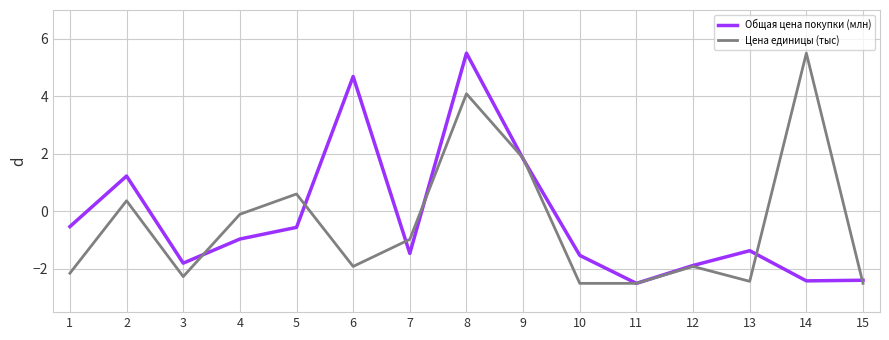

What is the total value across all series at 9?

3.7